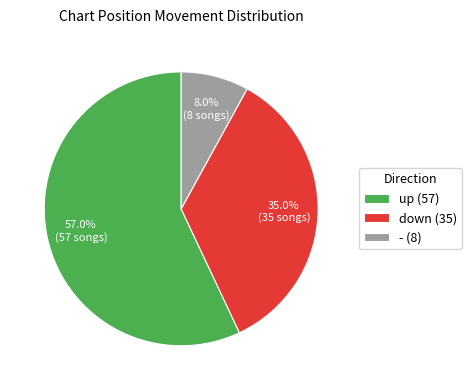

True or false: up accounts for 57% of the total.

True